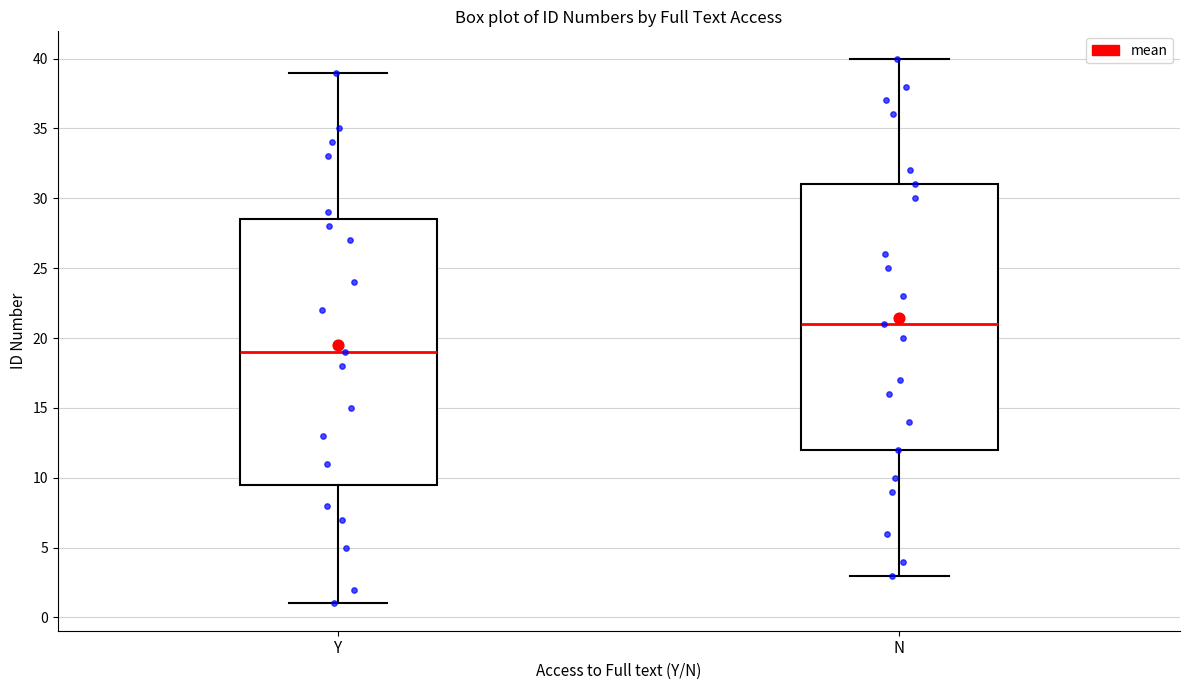

Where does the median line of the box for N sit on the y-axis? The values are not printed on the chart, so give them approximately, as read against the axis.

21.0